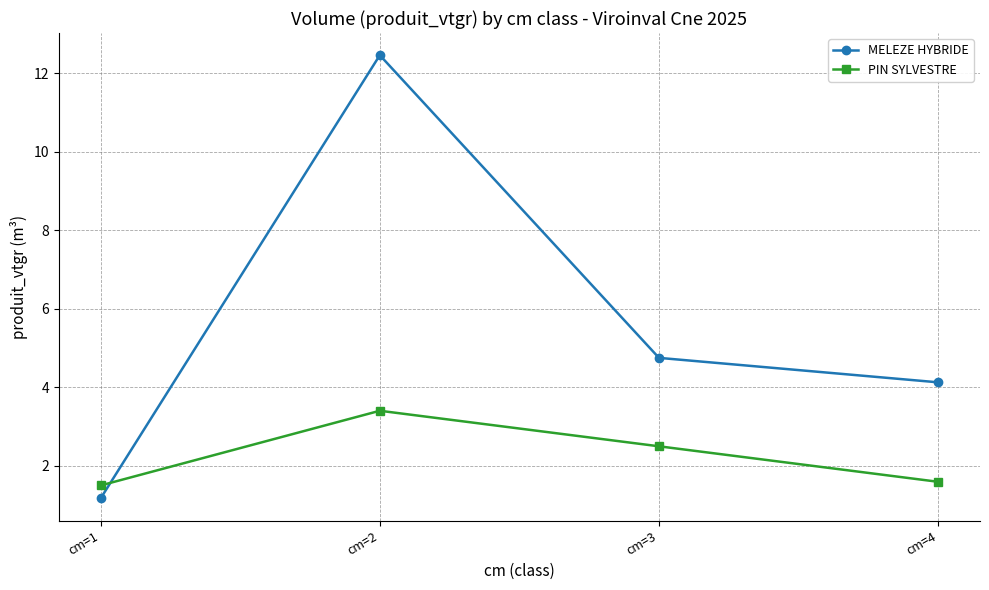

True or false: PIN SYLVESTRE and MELEZE HYBRIDE cross at least once.

True